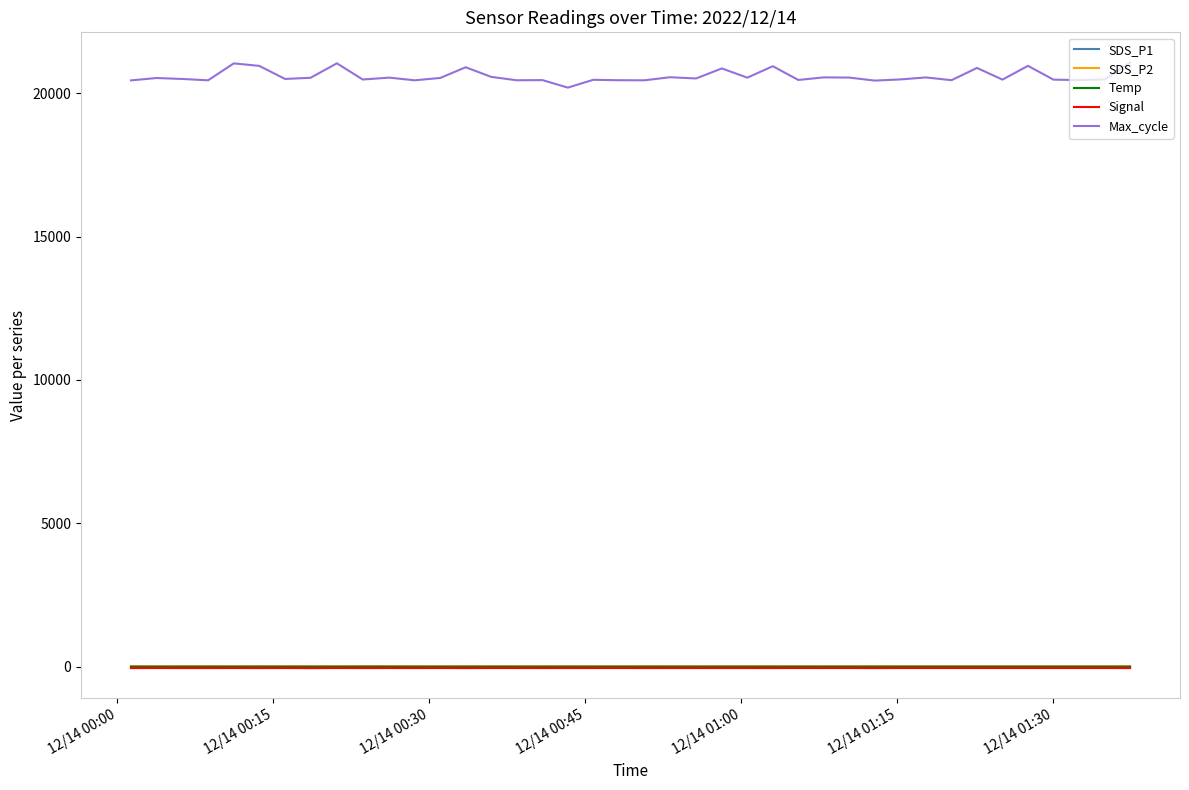

True or false: SDS_P2 and Max_cycle intersect in this chart.

False